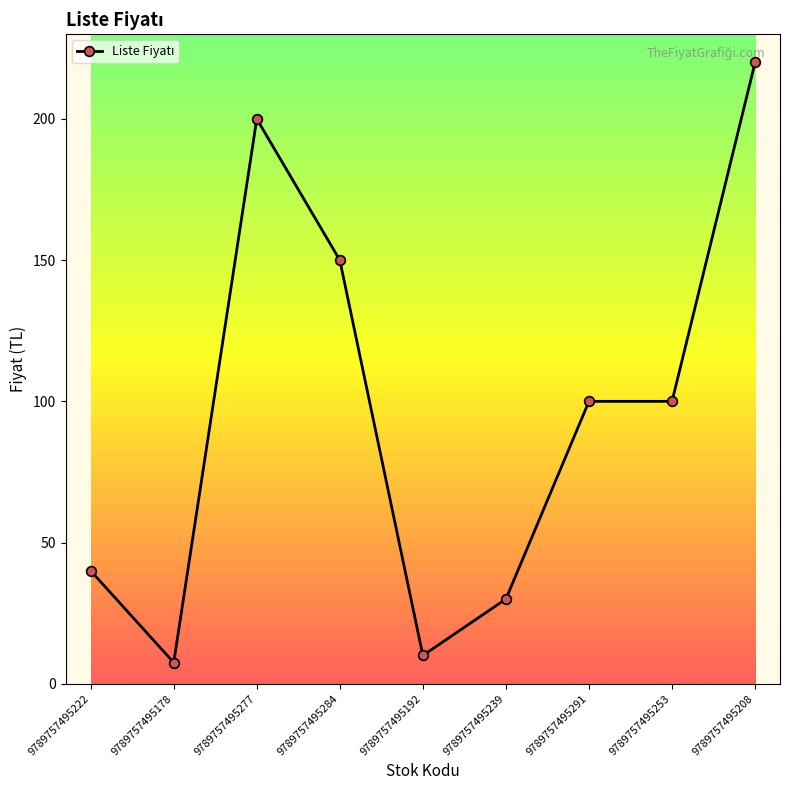

What is the minimum value shown in the chart?

7.5